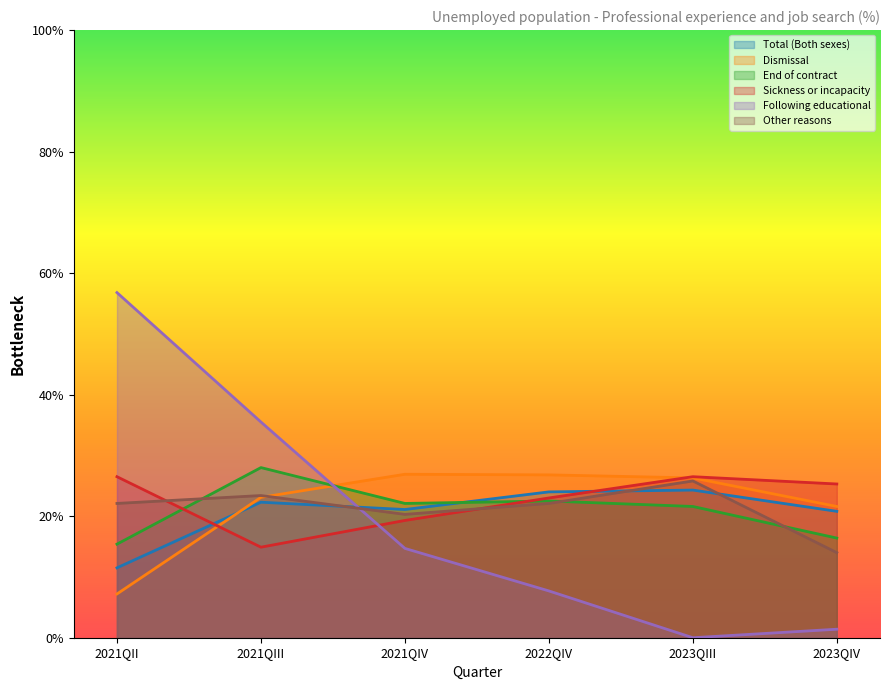

What position from the left is 2022QIV?

4